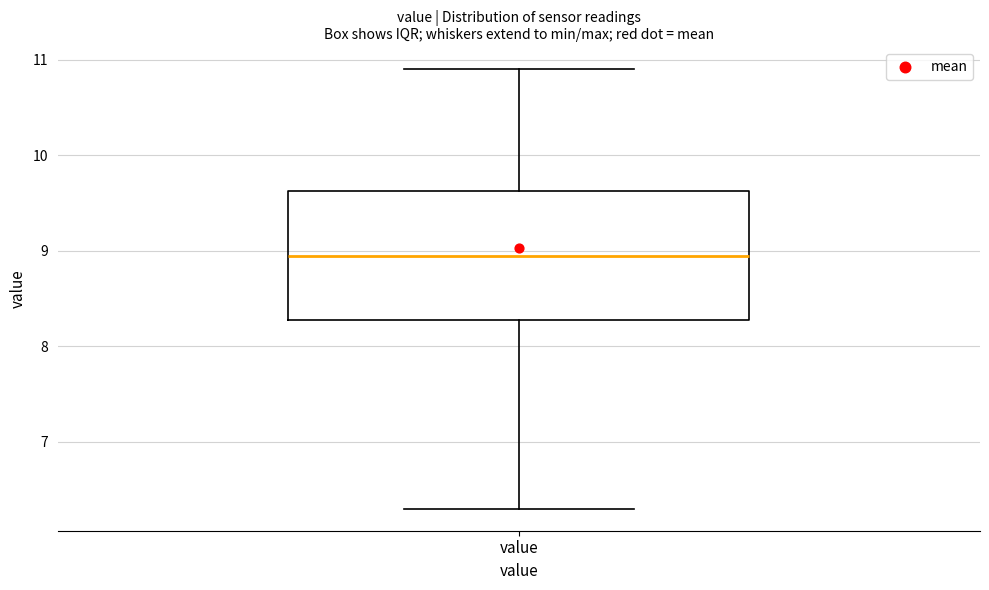

Where does the lower whisker of the box for value end on the y-axis? The values are not printed on the chart, so give them approximately, as read against the axis.

6.3